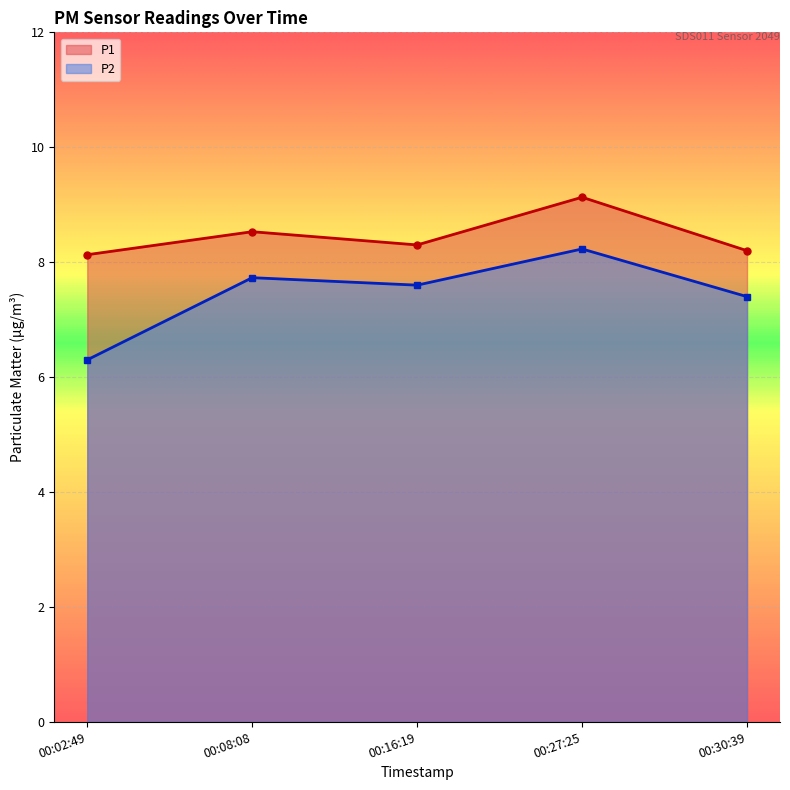

At which category is the sum across all series the highest?

00:27:25